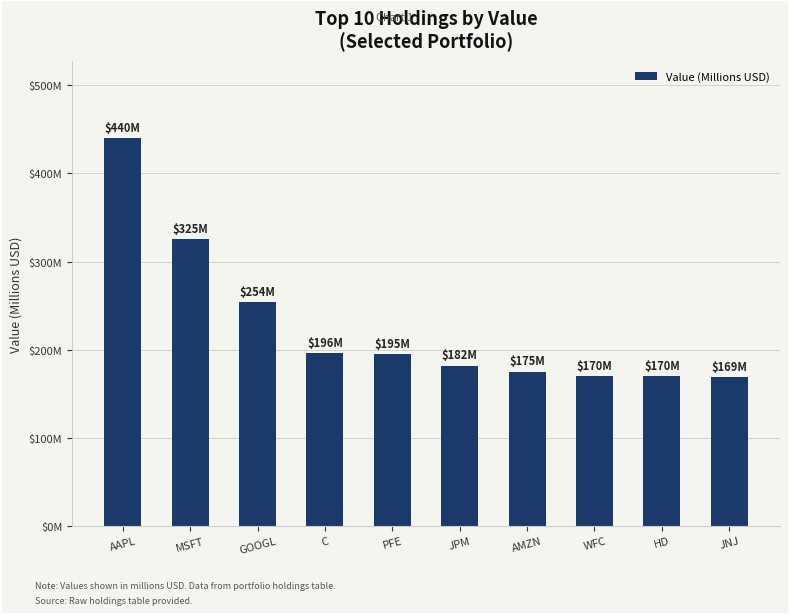

What is the minimum value shown in the chart?

168.6